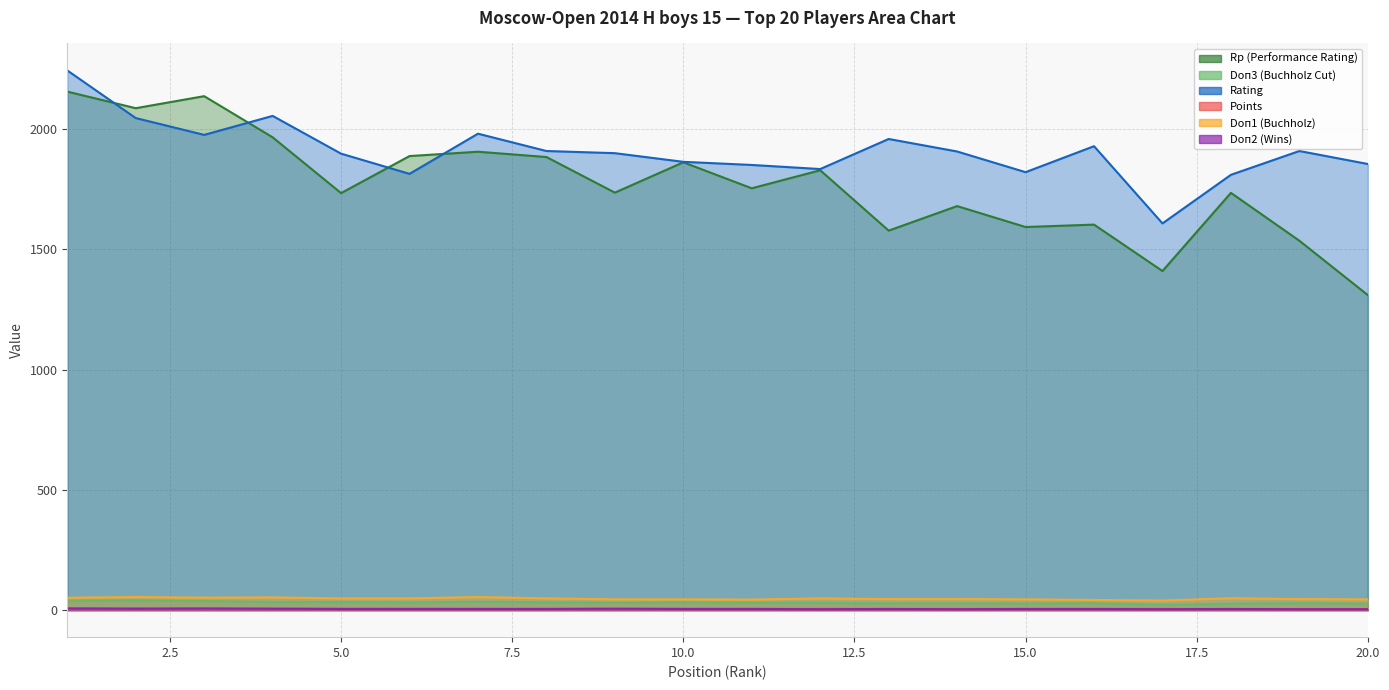

At 6, list the series in order from smallest to largest.

Doп2 (Wins), Points, Doп3 (Buchholz Cut), Doп1 (Buchholz), Rating, Rp (Performance Rating)